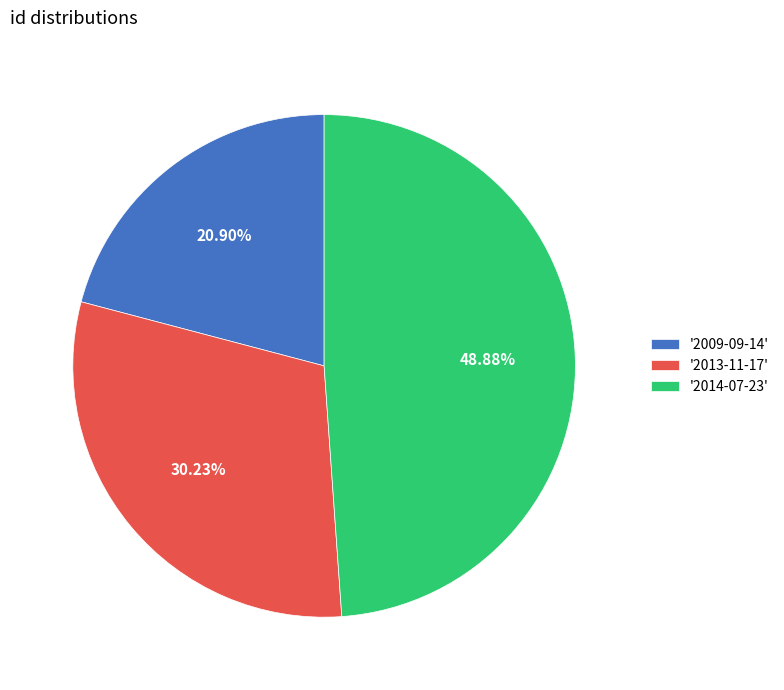

Count the number of slices in the pie.

3